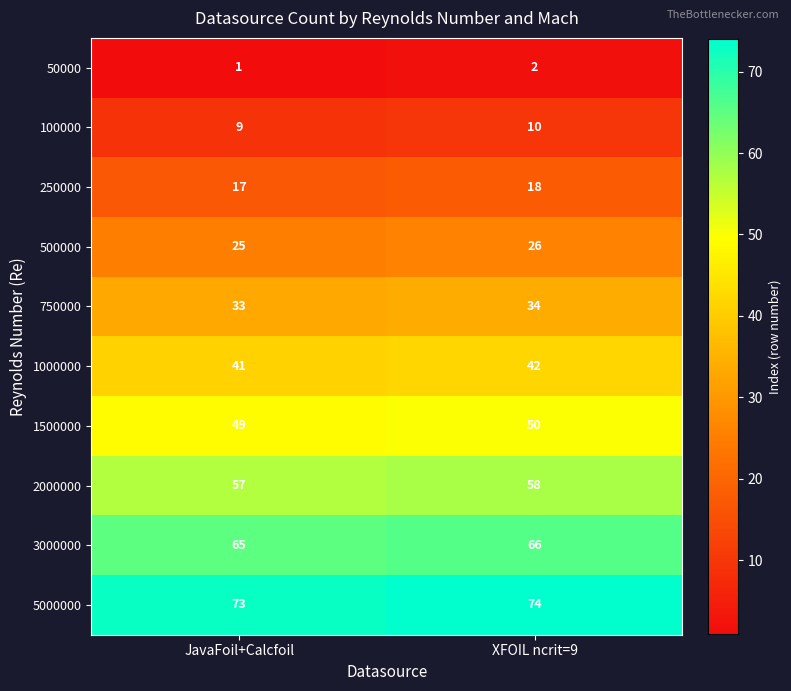

What is the smallest value displayed?

1